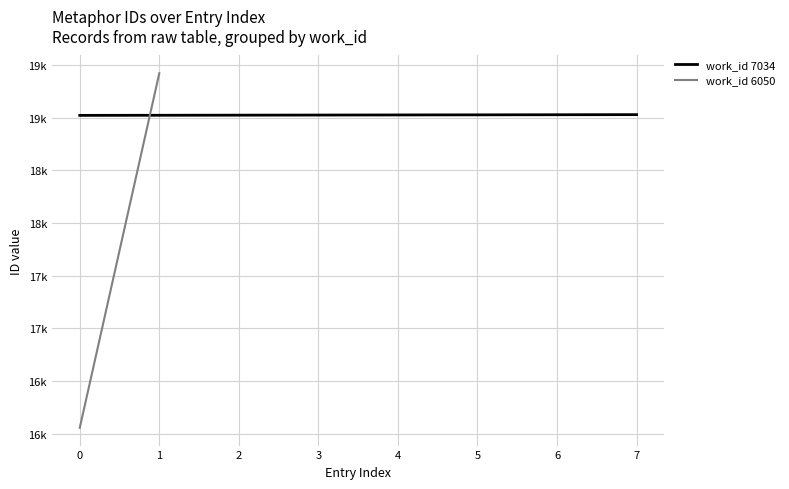

What is the difference between the maximum and minimum values?

7